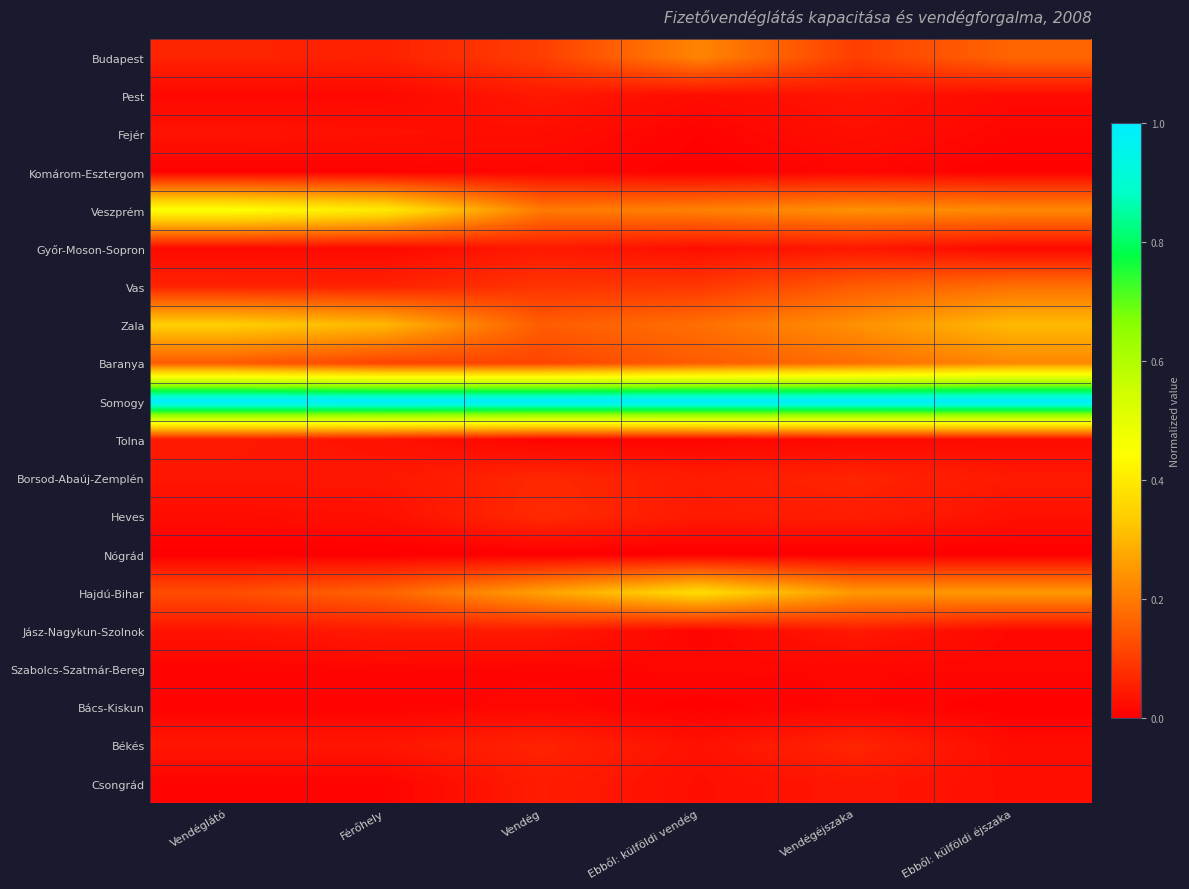

Which series has the largest total across all categories?

Somogy